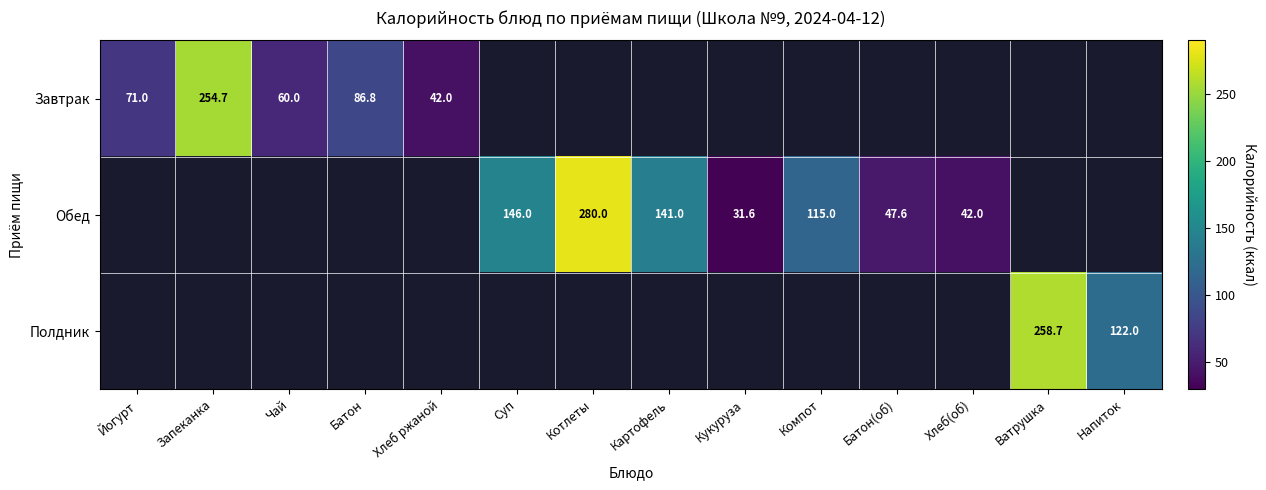

The value of Обед at Котлеты is 195.0. True or false?

False